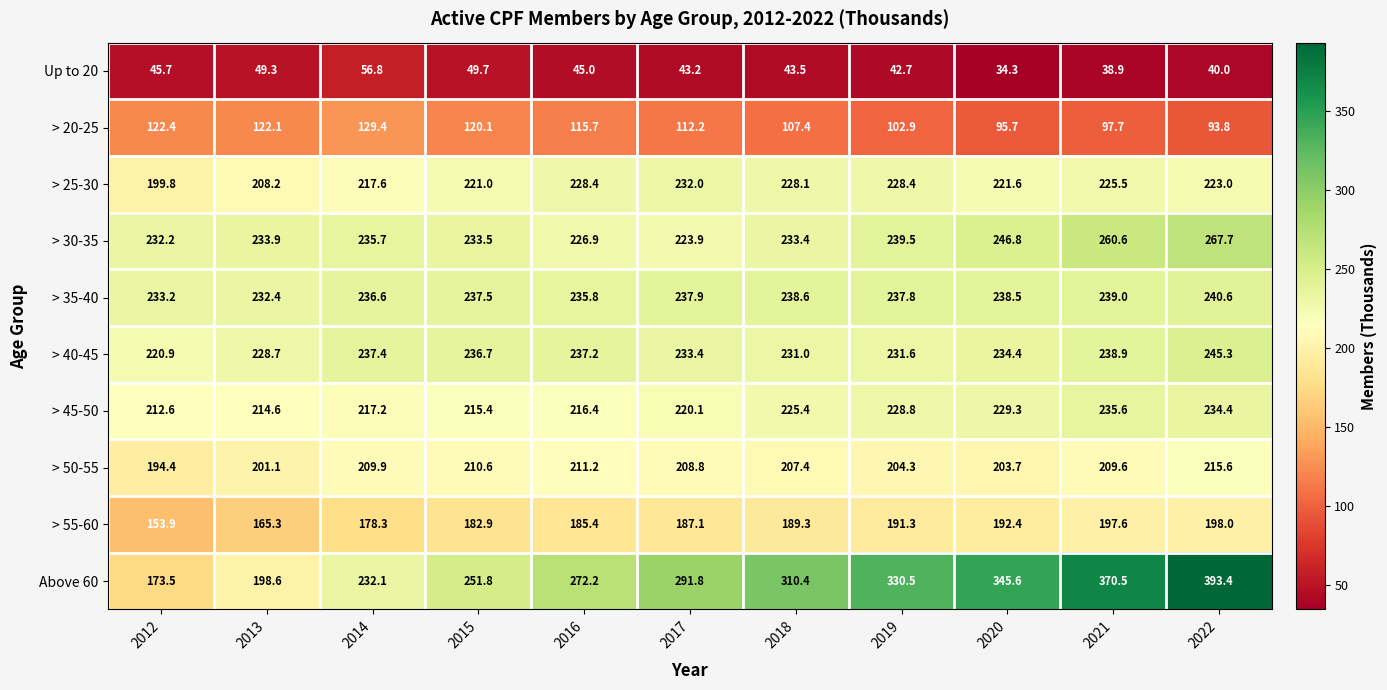

The value of > 35-40 at 2012 is 233.2. True or false?

True